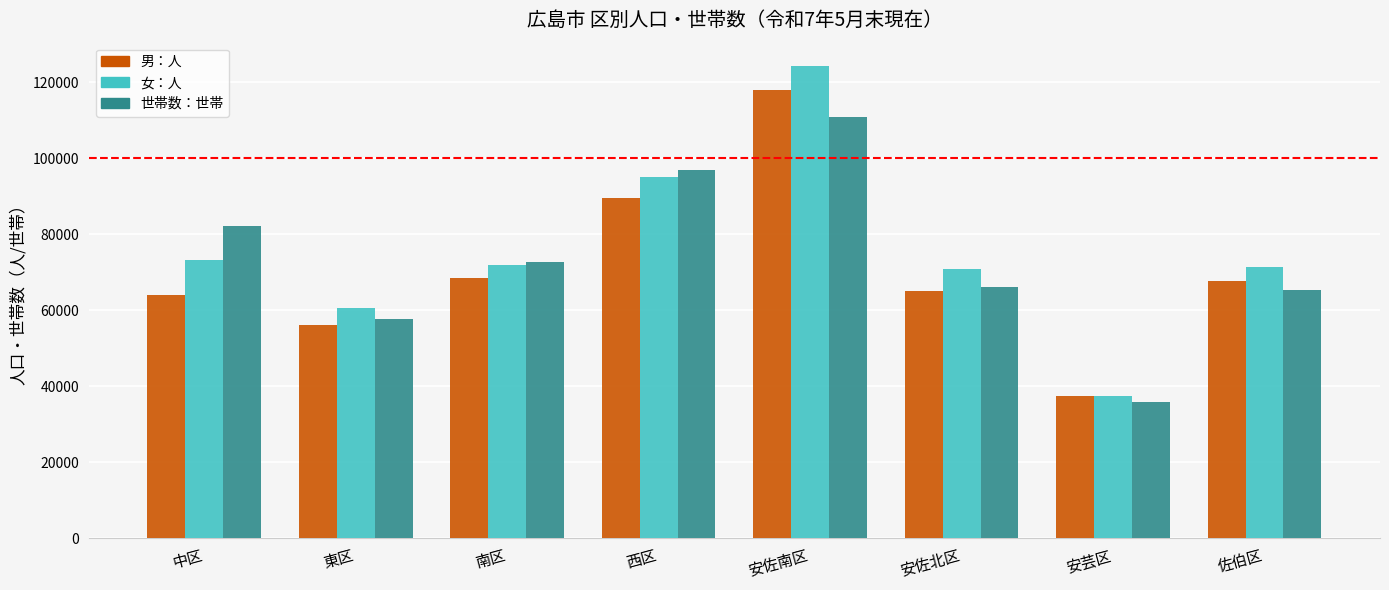

What position from the right is 西区?

5